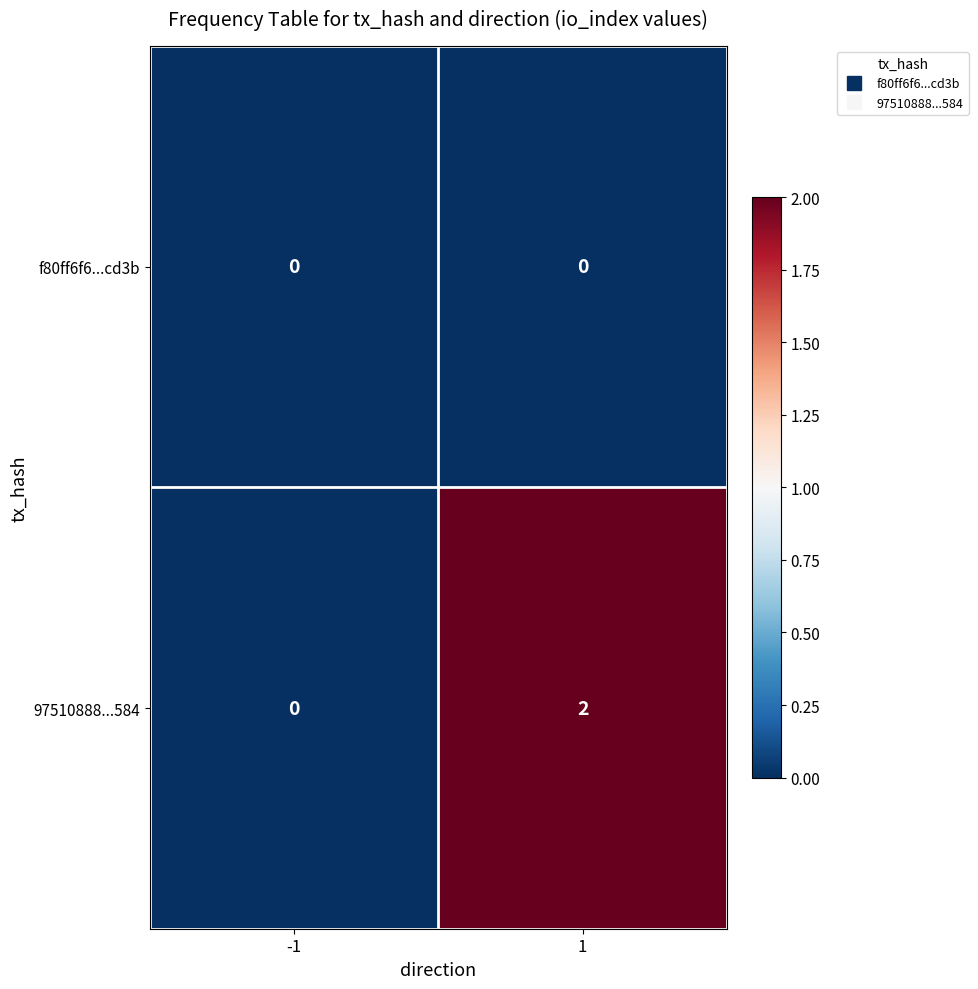

Reading left to right, extract all data points from this chart.

f80ff6f6...cd3b: -1=0	1=0
97510888...584: -1=0	1=2